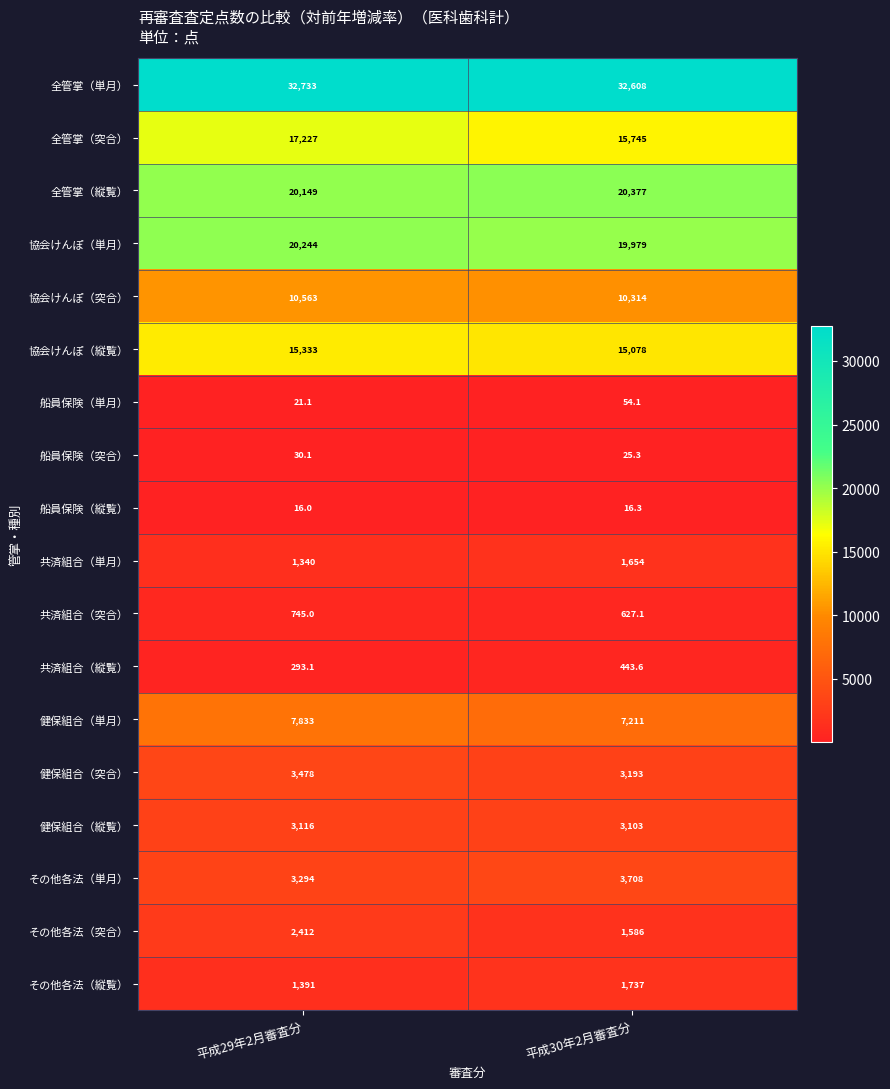

What is the difference between the 船員保険（単月） values at 平成29年2月審査分 and 平成30年2月審査分?

33.0